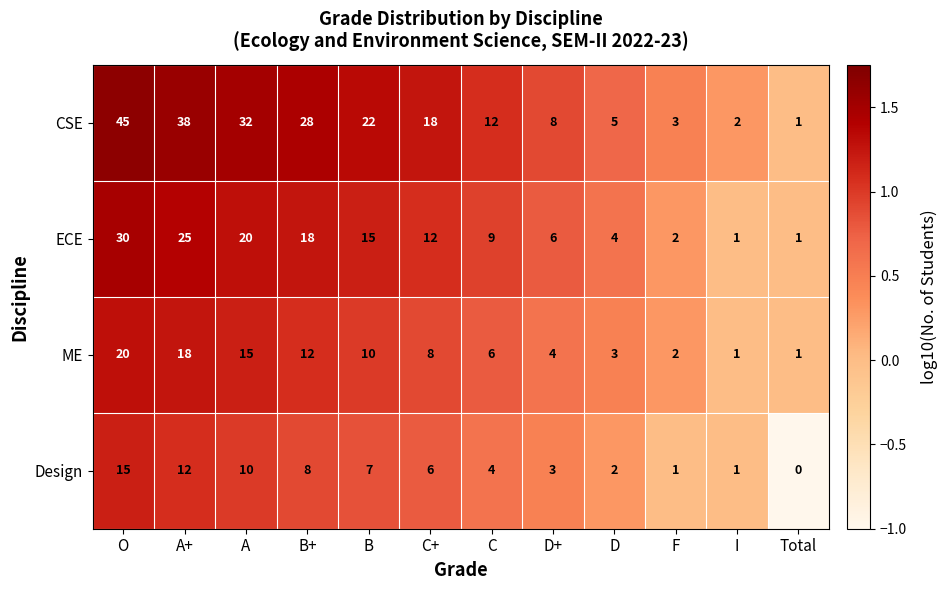

At which category does the chart reach its minimum across all series?

Total